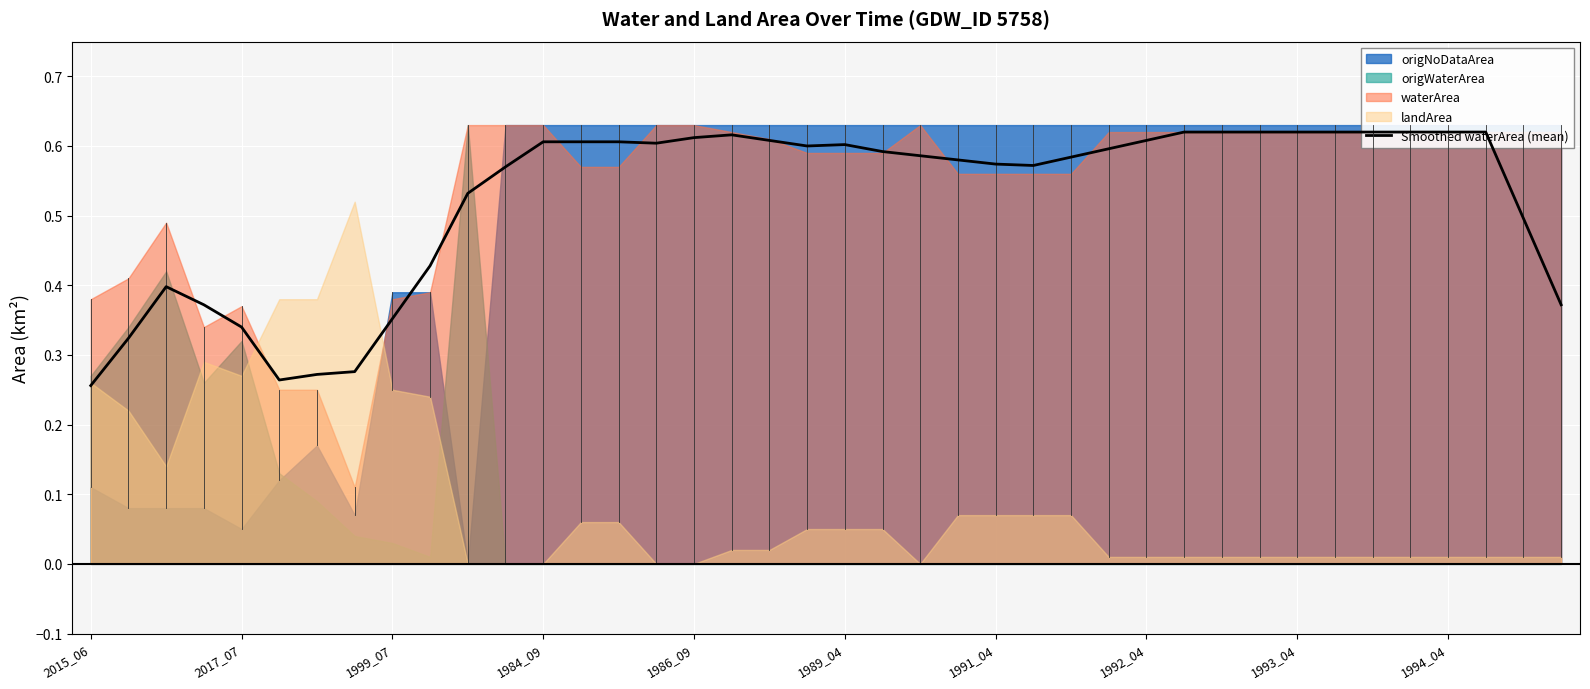

What is the smallest value displayed?

0.3